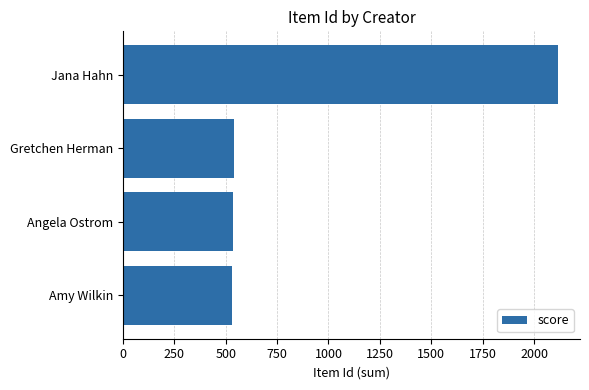

What is the average value?

931